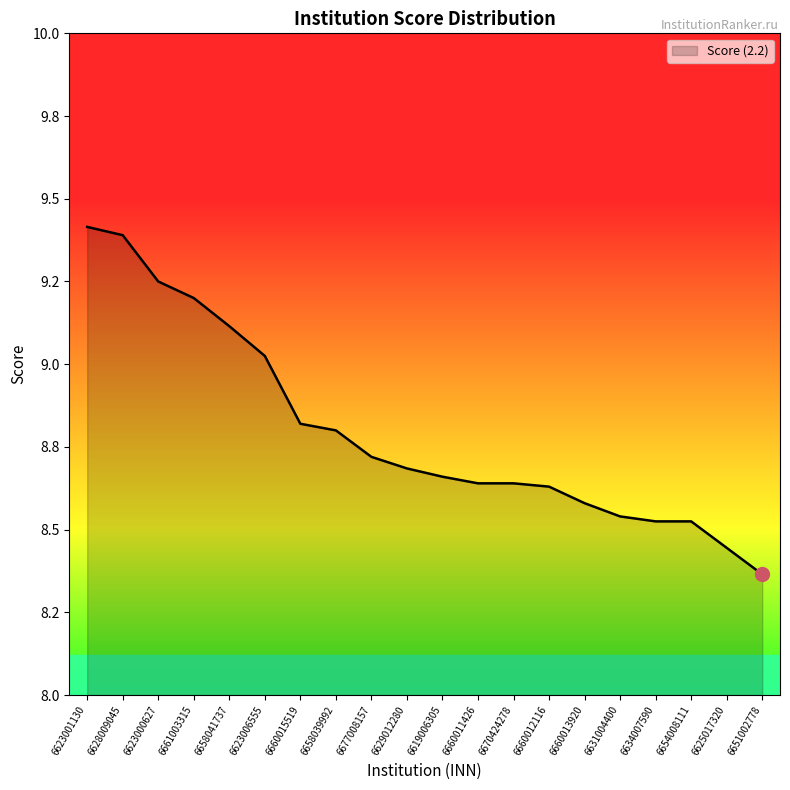

What is the change in value from 6628009045 to 6661003315?

-0.2